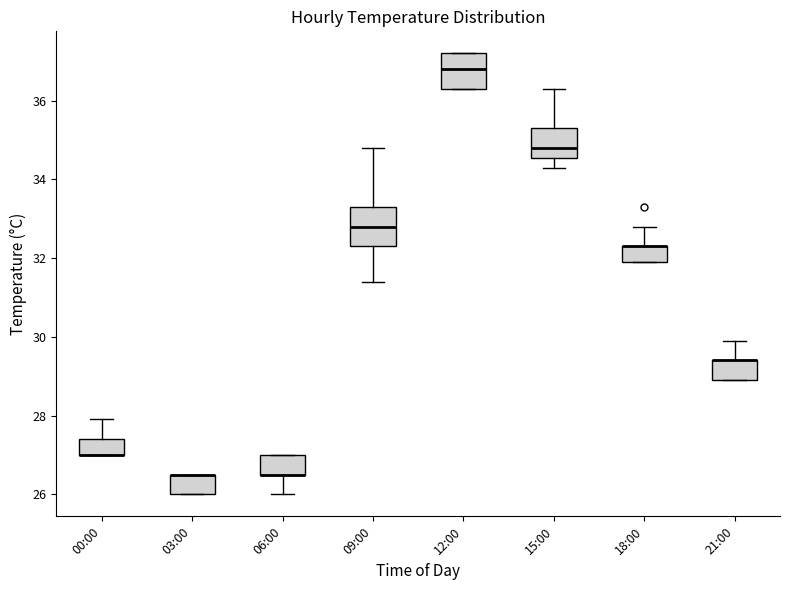

Where is the upper edge of the box for 15:00 on the y-axis? The values are not printed on the chart, so give them approximately, as read against the axis.

35.4